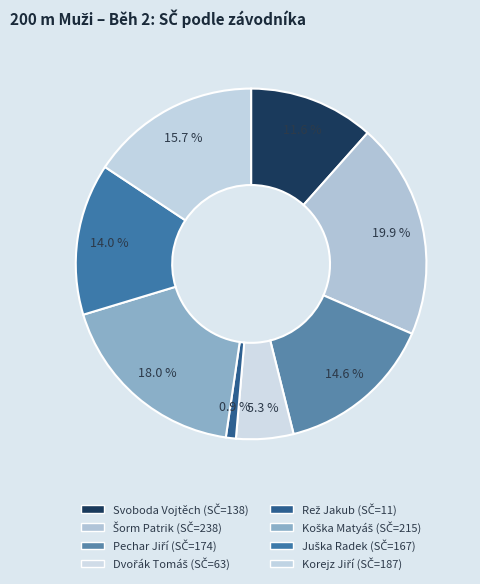

To the nearest percent, what is the average slice percentage?

12%